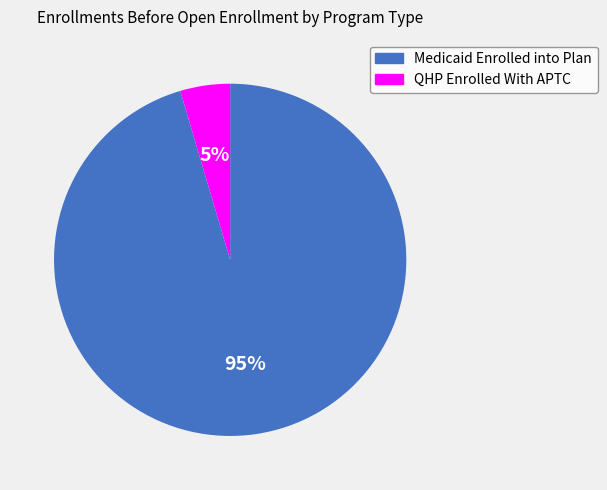

To the nearest percent, what portion does QHP Enrolled With APTC represent?

5%